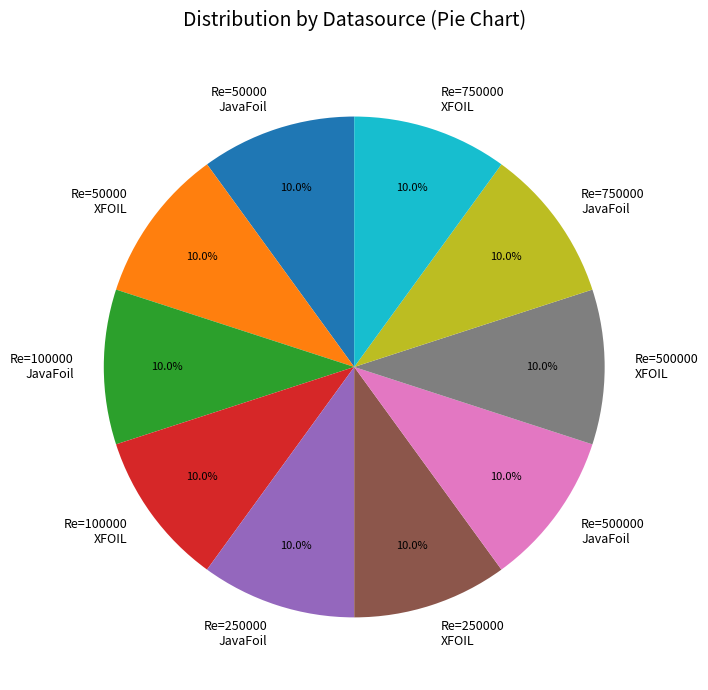

What percentage do Re=50000 XFOIL and Re=100000 JavaFoil together represent?

20.0%